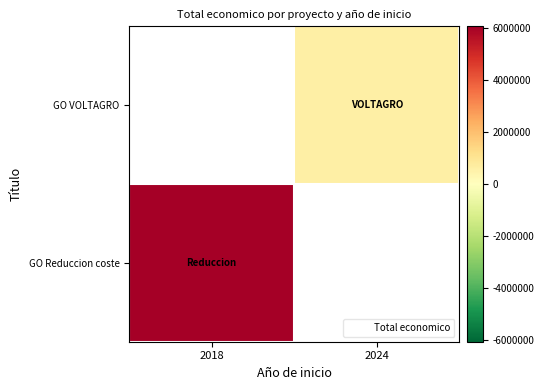

The value of GO Reduccion coste at 2018 is 6062169.0. True or false?

True